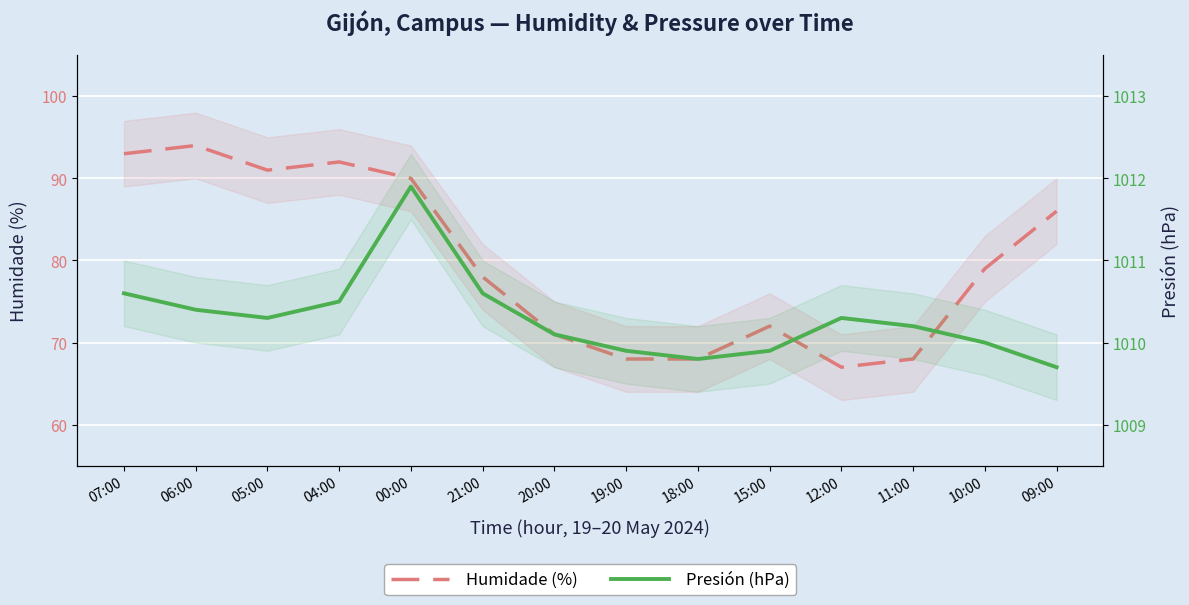

Is the value of Humidade (%) at 18:00 greater than the value of Presión (hPa) at 04:00?

No